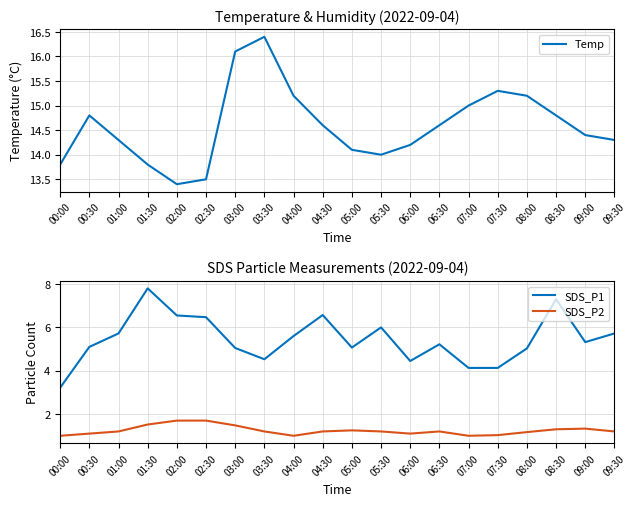

What is the spread (max minus min) of values at 04:30?

13.4